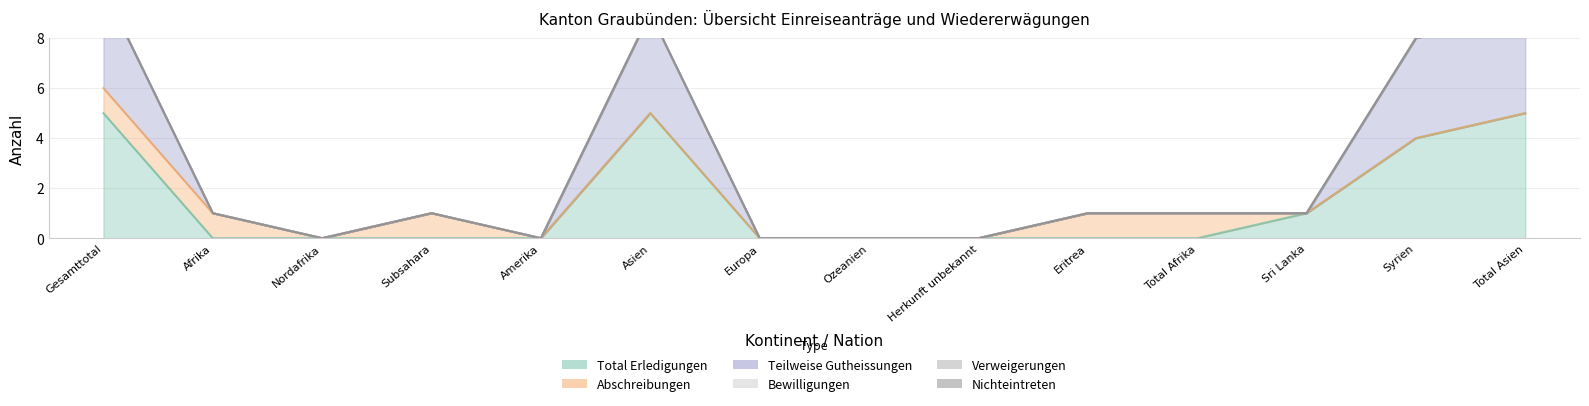

True or false: Verweigerungen and Total Erledigungen intersect in this chart.

False